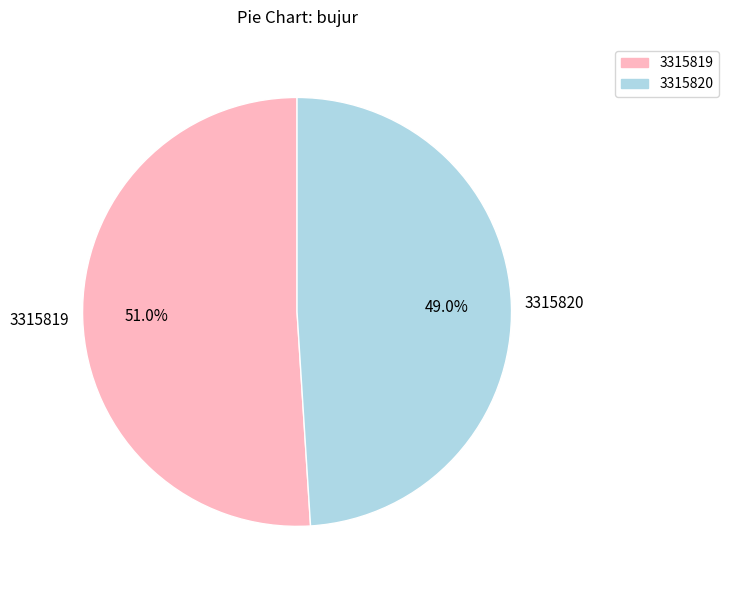

Which slice is the largest?

3315819